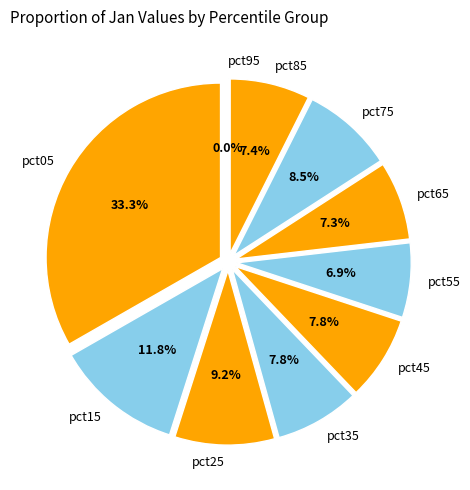

Combined, do pct75 and pct95 account for over 50%?

No